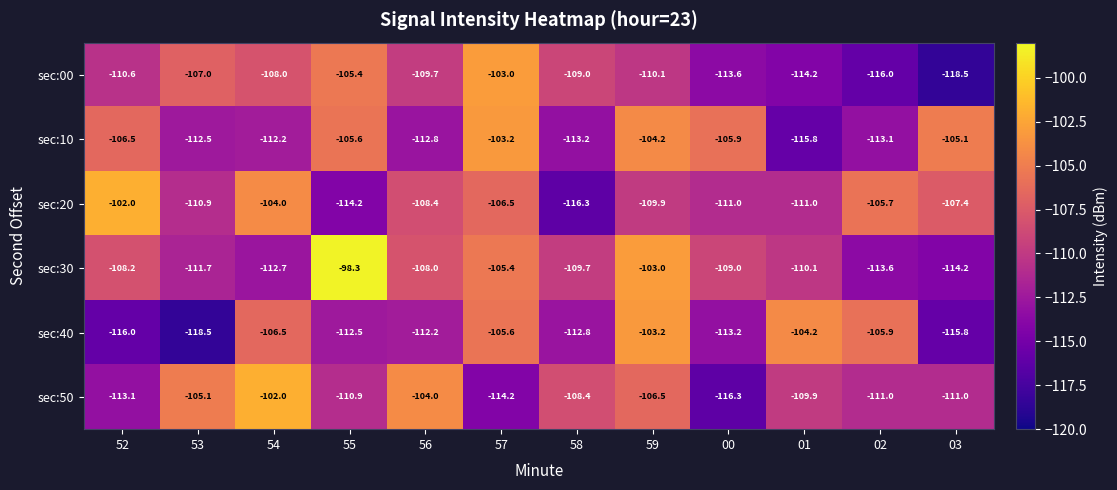

What is the smallest value displayed?

-118.5